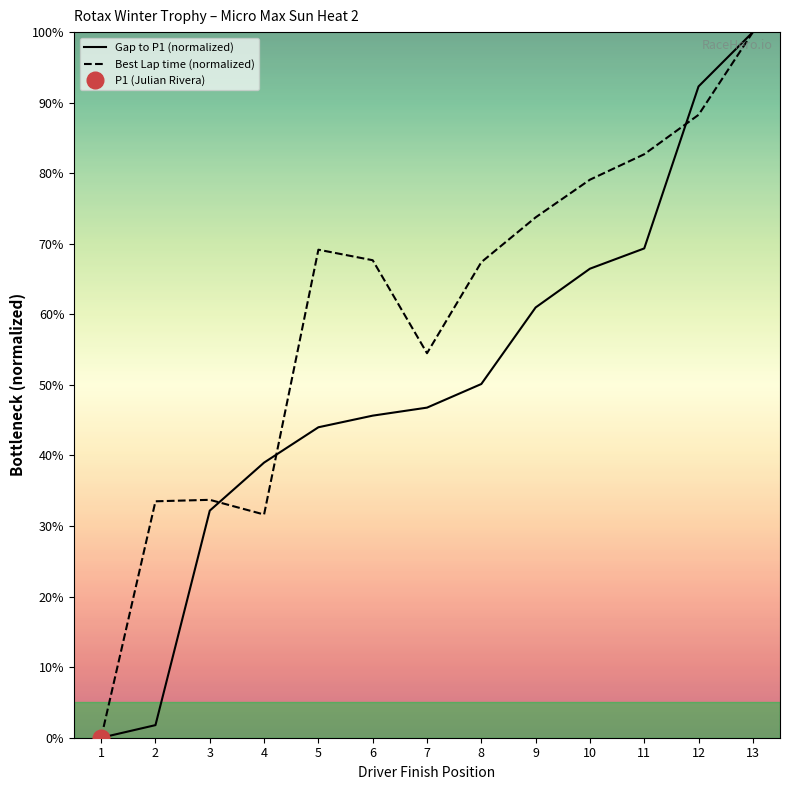

Where do Gap to P1 (normalized) and Best Lap time (normalized) first cross each other?

3 and 4